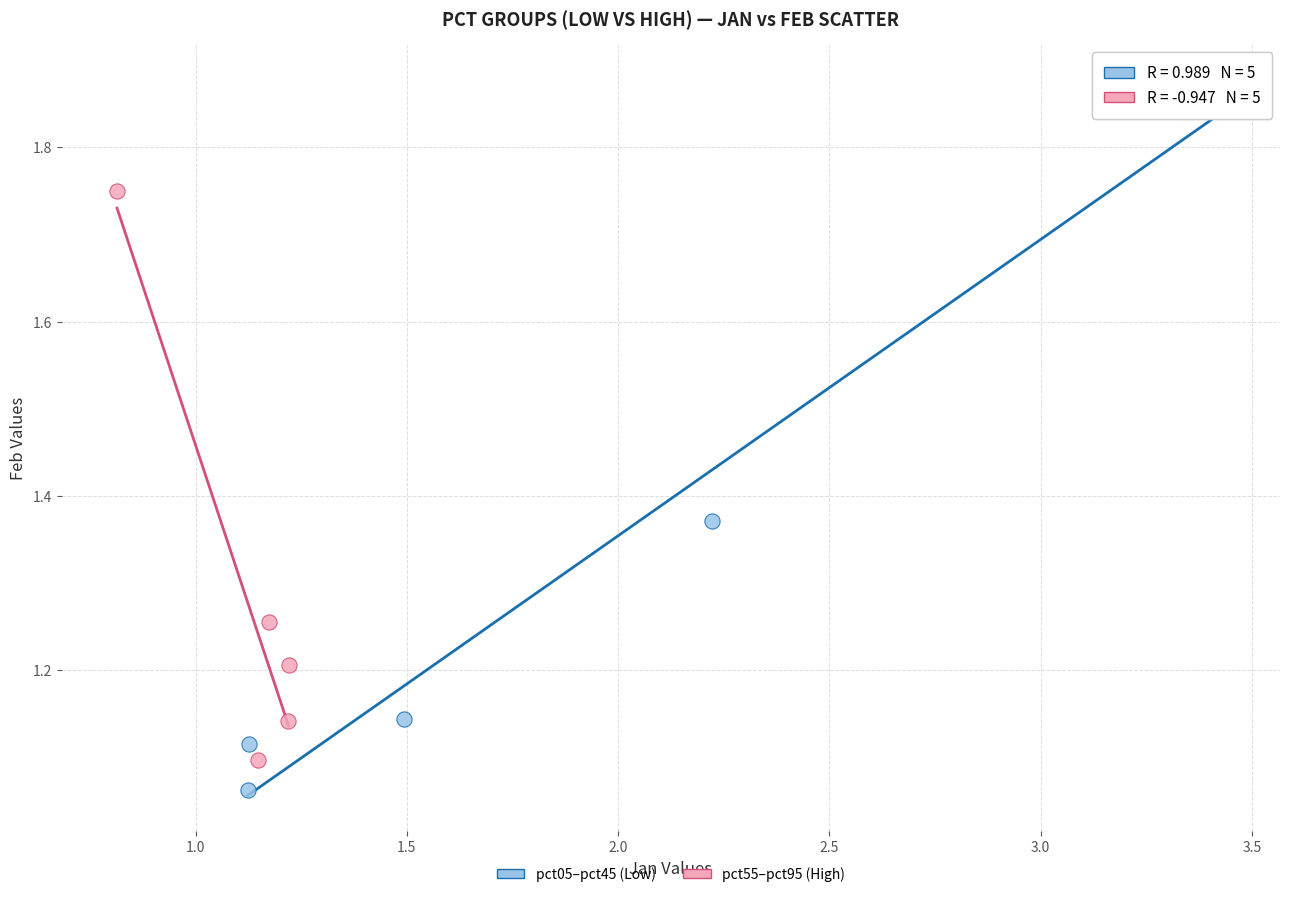

Which series contains the highest Y value?

pct05–pct45 (Low)